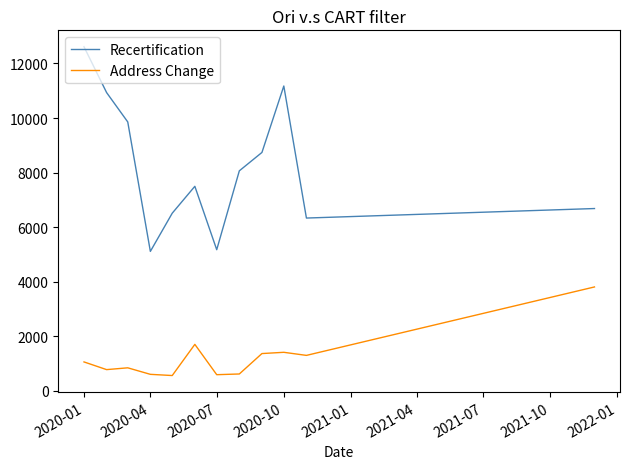

What is the maximum value shown in the chart?

12613